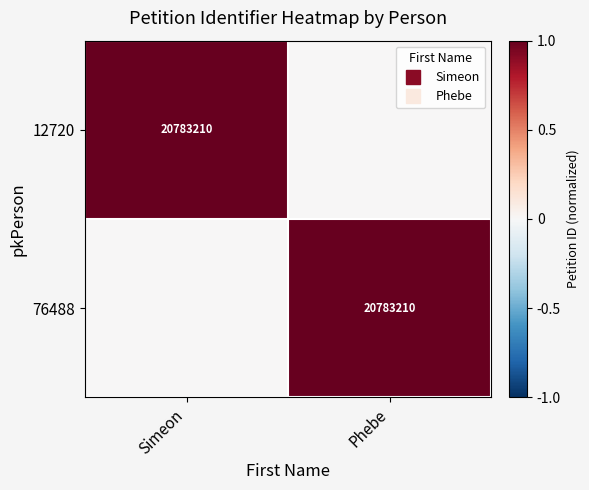

What is the spread (max minus min) of values at Phebe?

1